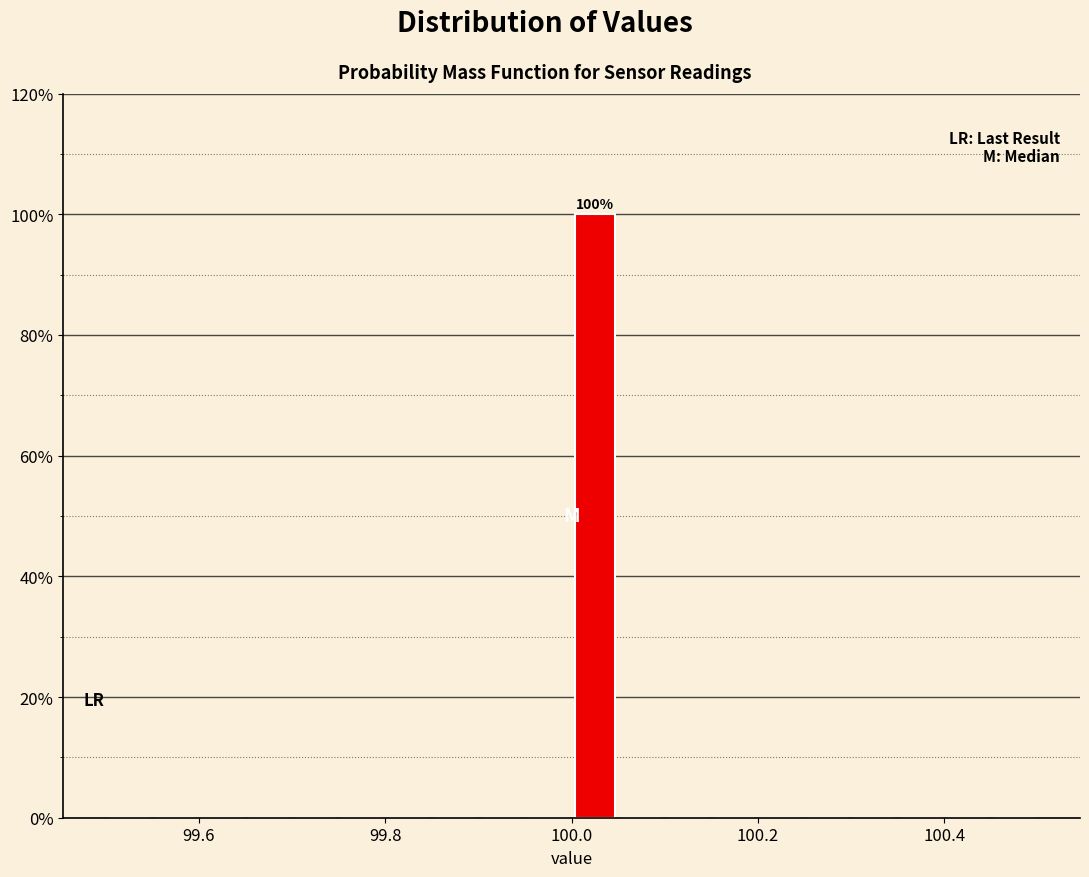

Around what value on the x-axis is the tallest bar? Give the approximate position of its centre, as read against the axis.

100.02